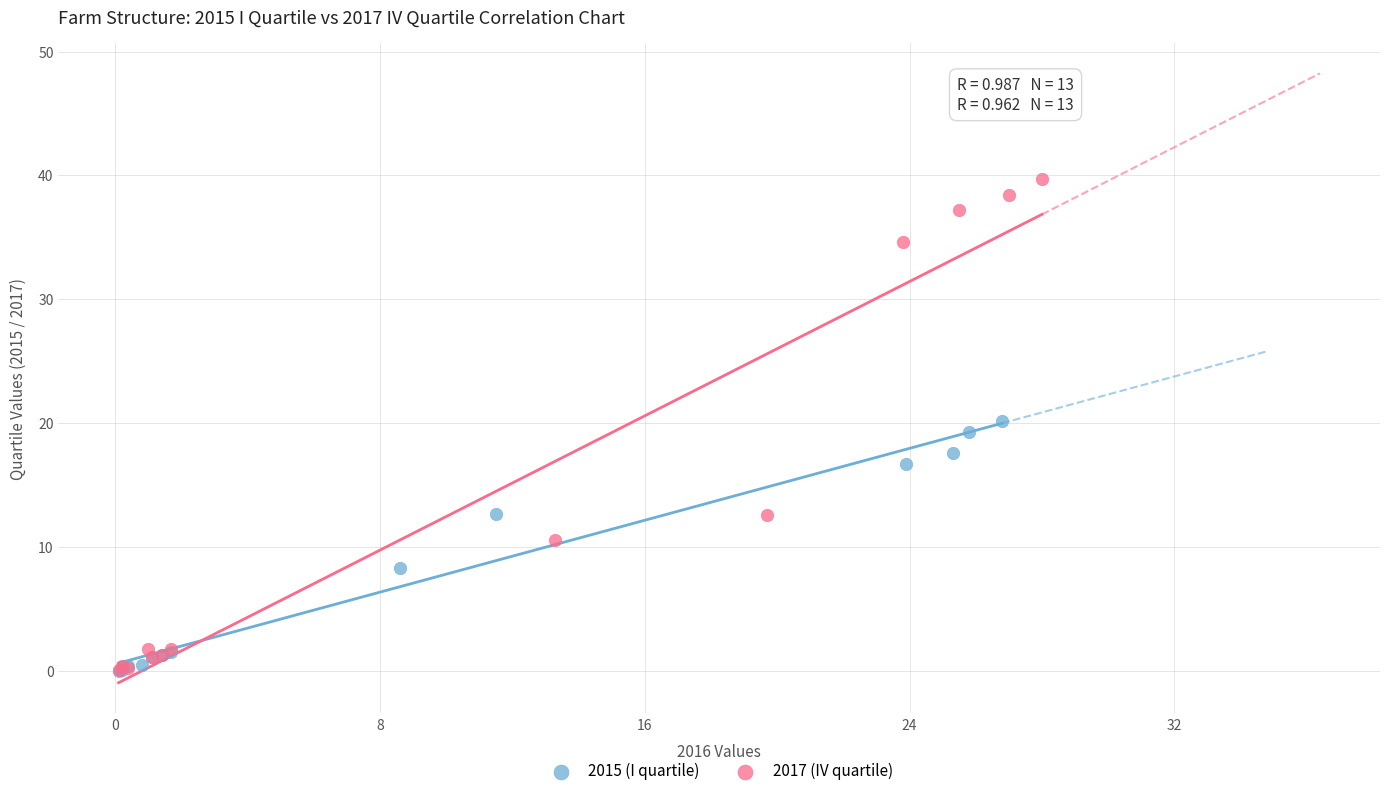

Which series has the largest Y range (max minus min)?

2017 (IV quartile)